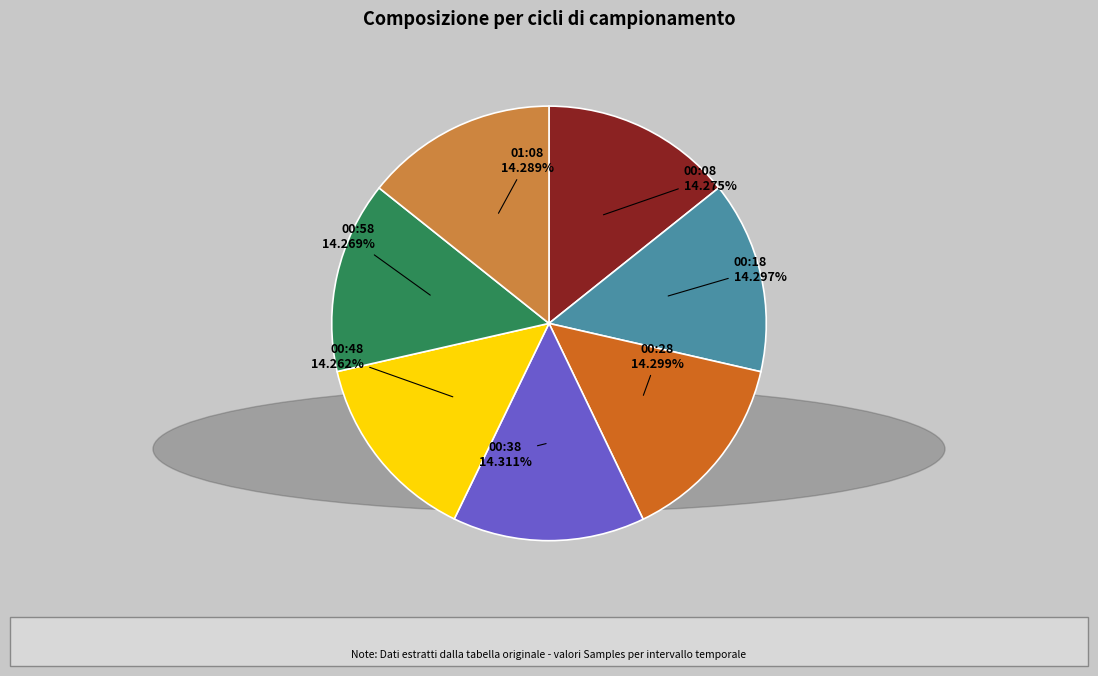

To the nearest percent, what is the average slice percentage?

14%